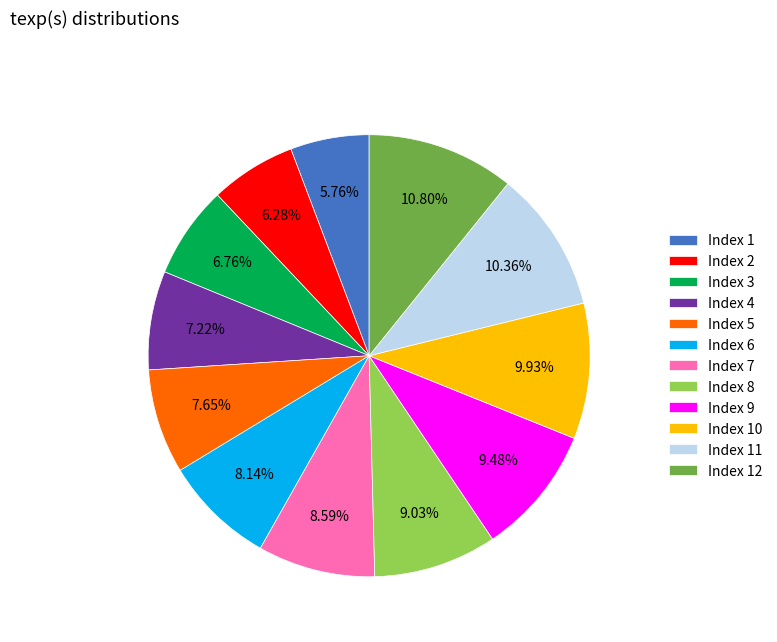

Between Index 9 and Index 5, which is larger?

Index 9